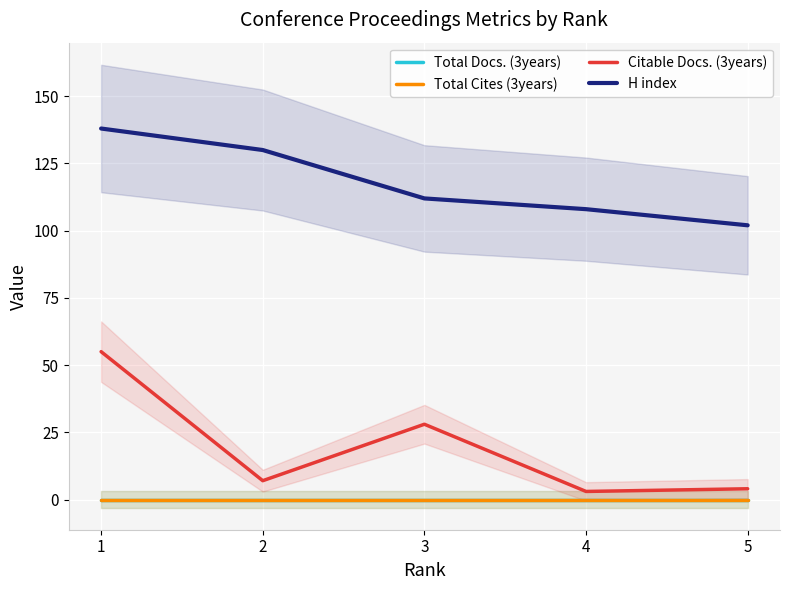

What is the sum of the H index values at 2 and 3?

242